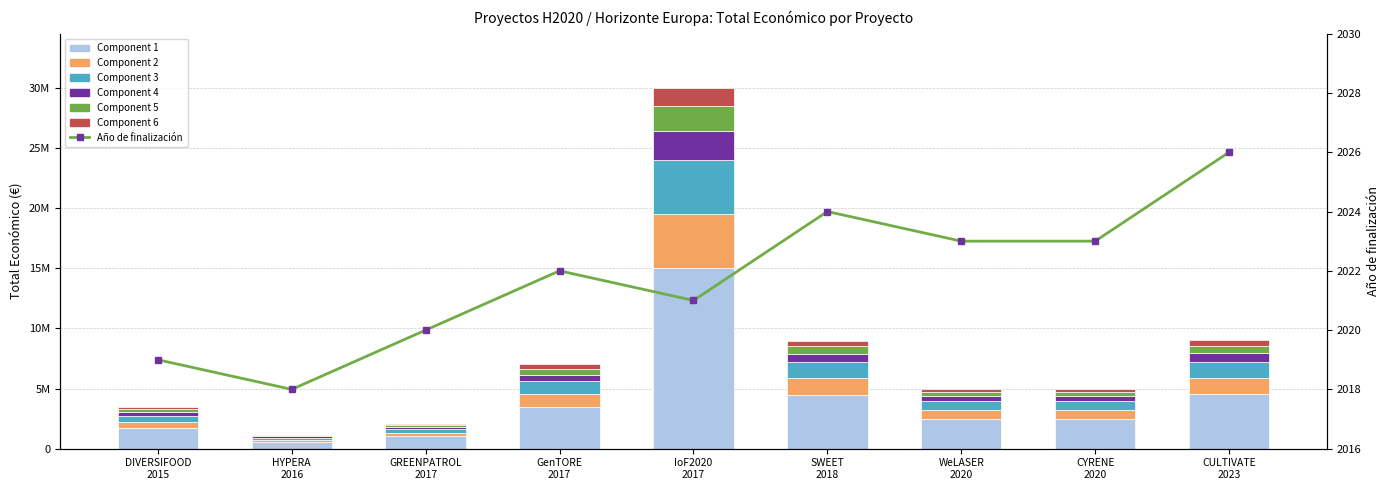

Is it true that the value at GenTORE 2017 is 3499999.5?

True